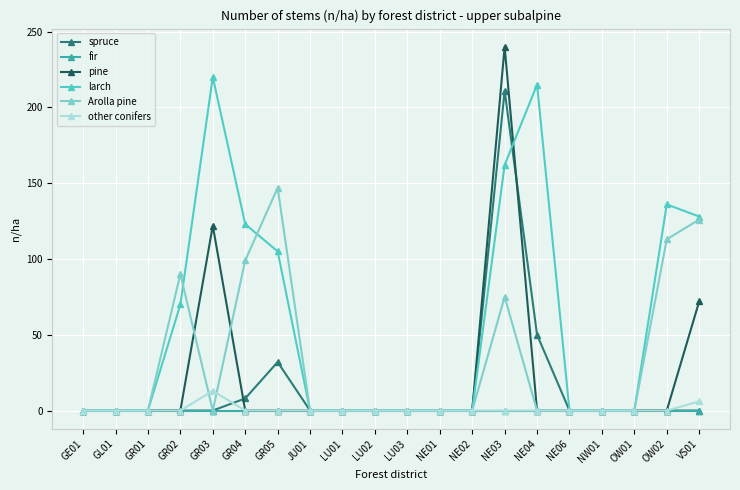

Reading right to left, list all the values displayed in this chart.

spruce: 0	0	0	0	0	50	211	0	0	0	0	0	0	32	8	0	0	0	0	0
fir: 0	0	0	0	0	0	0	0	0	0	0	0	0	0	0	0	0	0	0	0
pine: 72	0	0	0	0	0	240	0	0	0	0	0	0	0	0	122	0	0	0	0
larch: 128	136	0	0	0	215	162	0	0	0	0	0	0	105	123	220	70	0	0	0
Arolla pine: 126	113	0	0	0	0	75	0	0	0	0	0	0	147	99	0	90	0	0	0
other conifers: 6	0	0	0	0	0	0	0	0	0	0	0	0	0	0	13	0	0	0	0